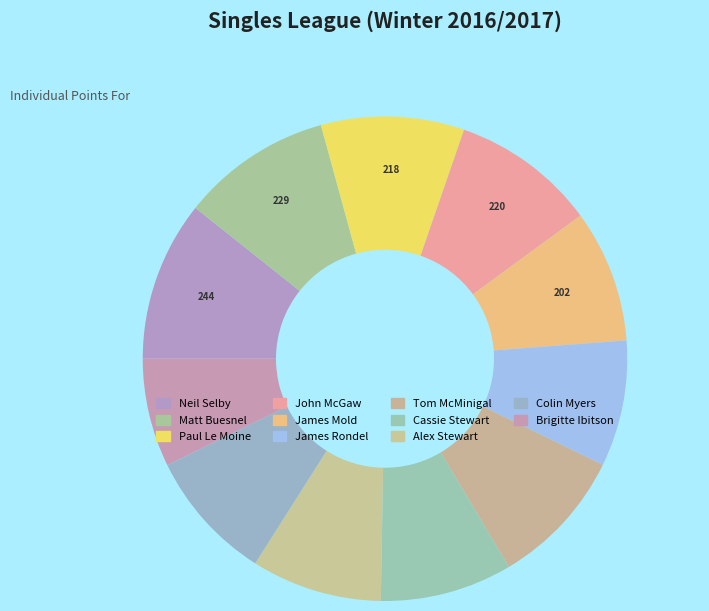

To the nearest percent, what is the difference between the Alex Stewart and John McGaw slice percentages?

1%